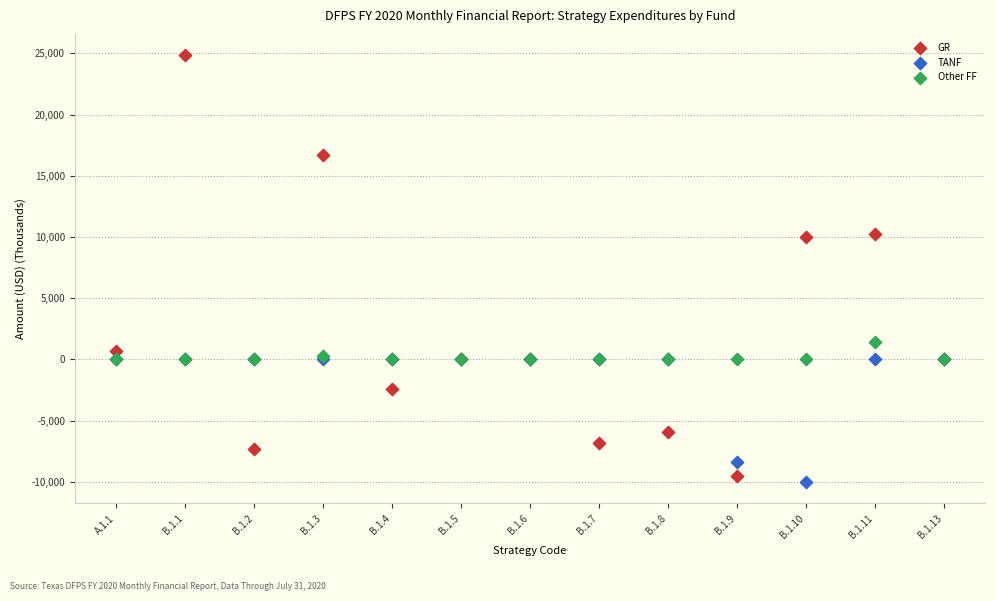

Which series contains the lowest Y value?

TANF